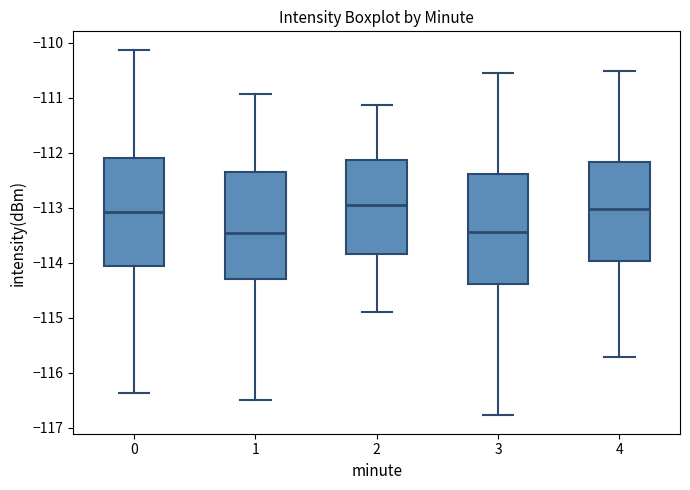

Reading left to right, read every box against the y-axis: the position of its median line, the range the box covers, and the ends of its whiskers. The values are not printed on the chart, so give them approximately, as read against the axis.

0: median -113.1, box -114.1 to -112.1, whiskers -116.4 to -110.1
1: median -113.5, box -114.3 to -112.3, whiskers -116.5 to -110.9
2: median -113.0, box -113.8 to -112.1, whiskers -114.9 to -111.1
3: median -113.4, box -114.4 to -112.4, whiskers -116.8 to -110.6
4: median -113.0, box -114.0 to -112.2, whiskers -115.7 to -110.5